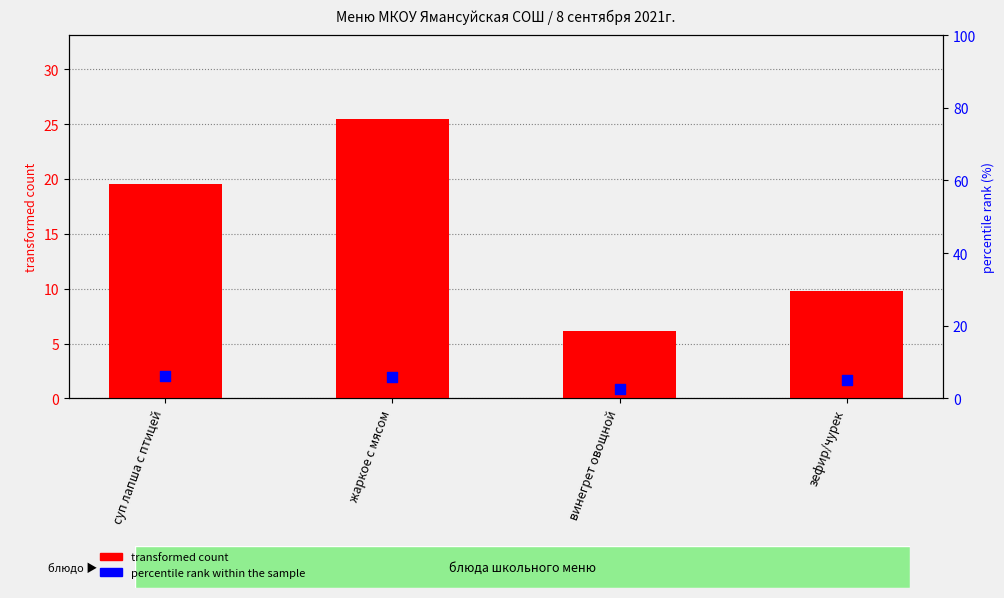

Which series reaches the maximum Y coordinate?

transformed count